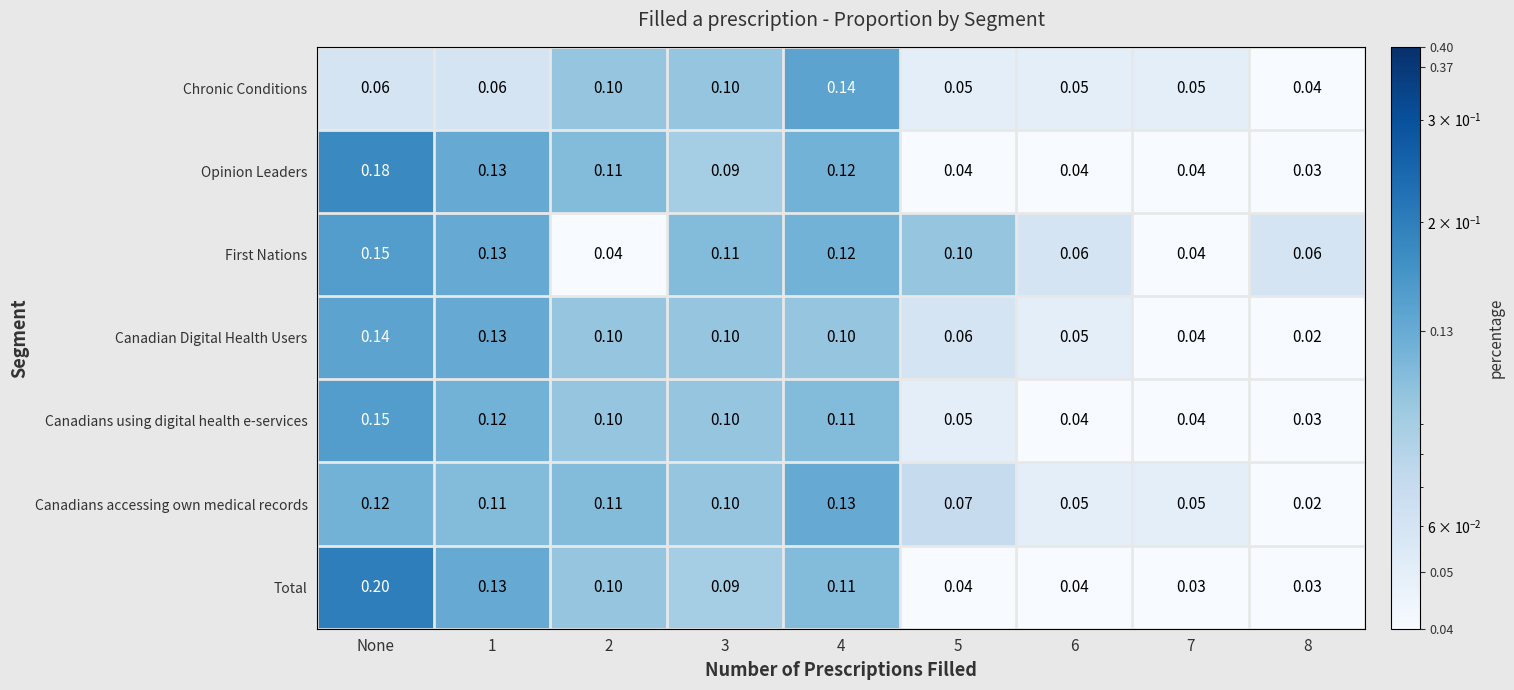

Which series has the largest range (max minus min)?

Total